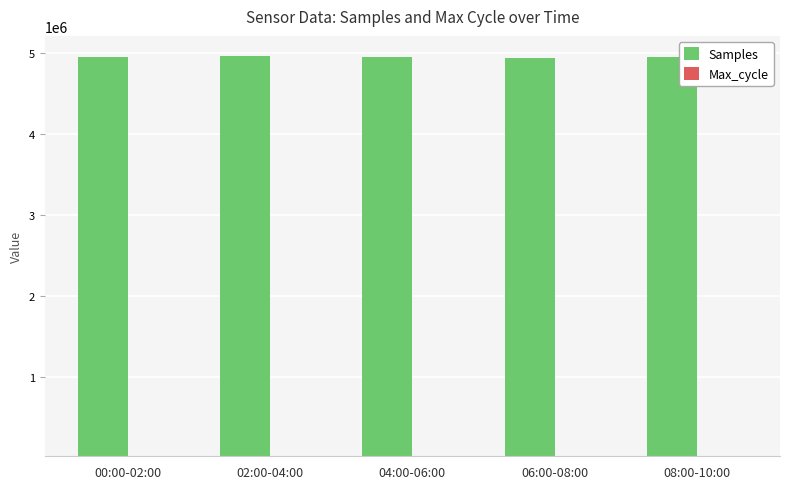

What is the label of the 4th bar from the right?

02:00-04:00